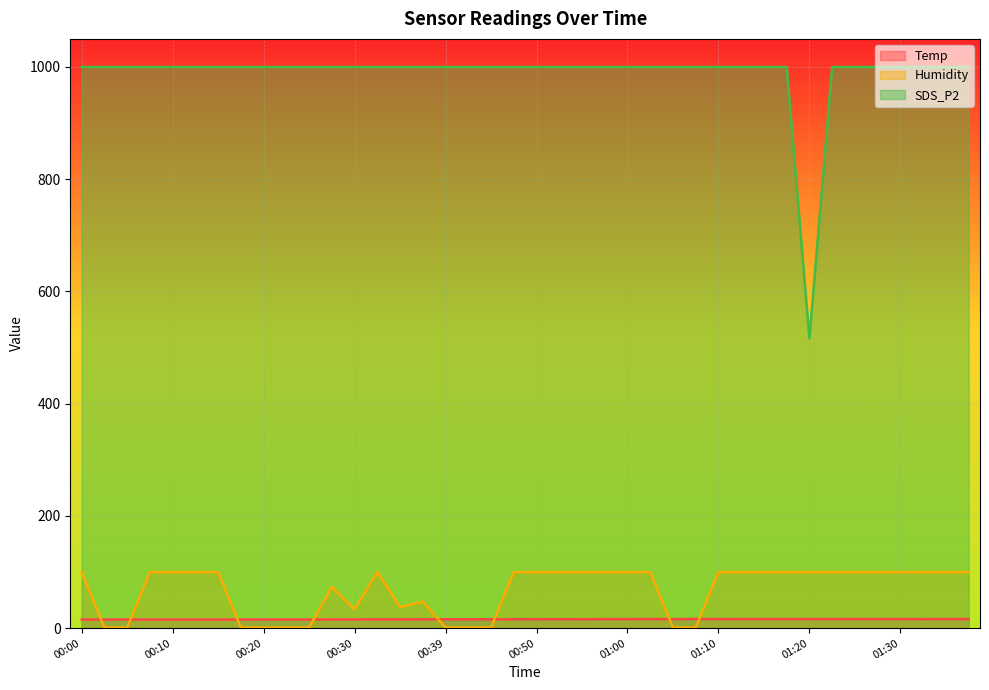

At which label does Humidity first exceed 99?

00:00